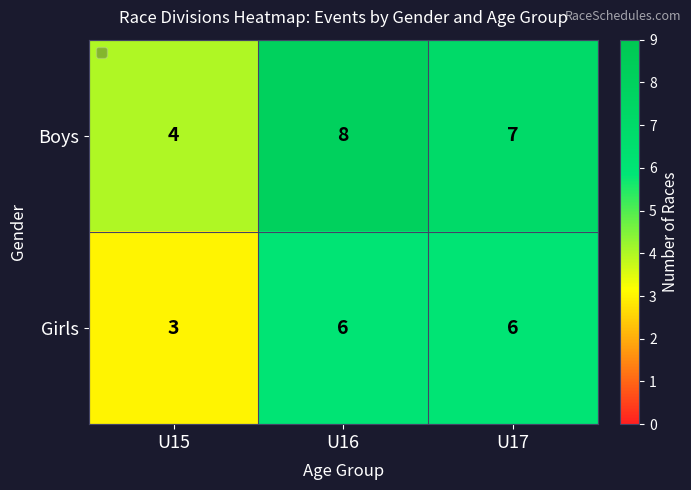

Where is Girls nearest to the value 4?

U15